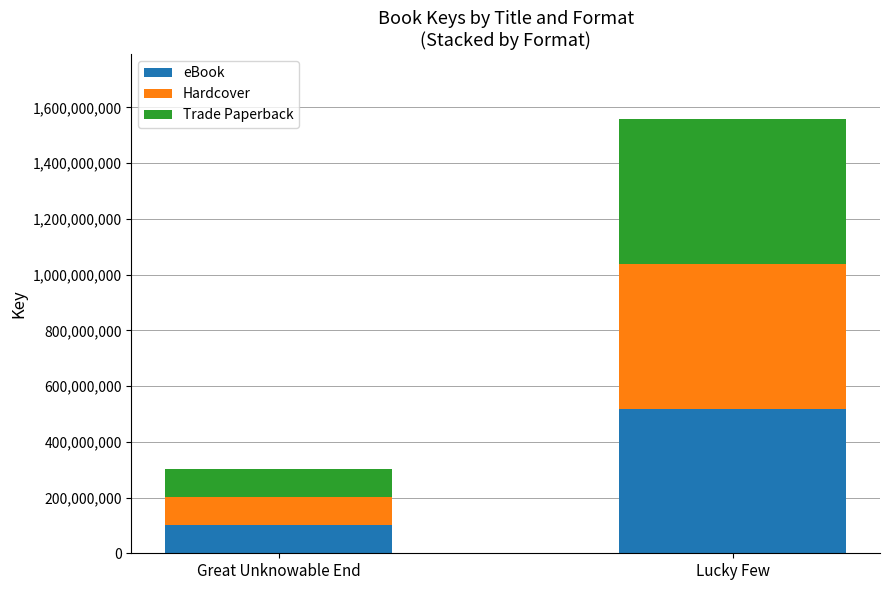

What is the sum of the eBook values at Great Unknowable End and Lucky Few?

619945204